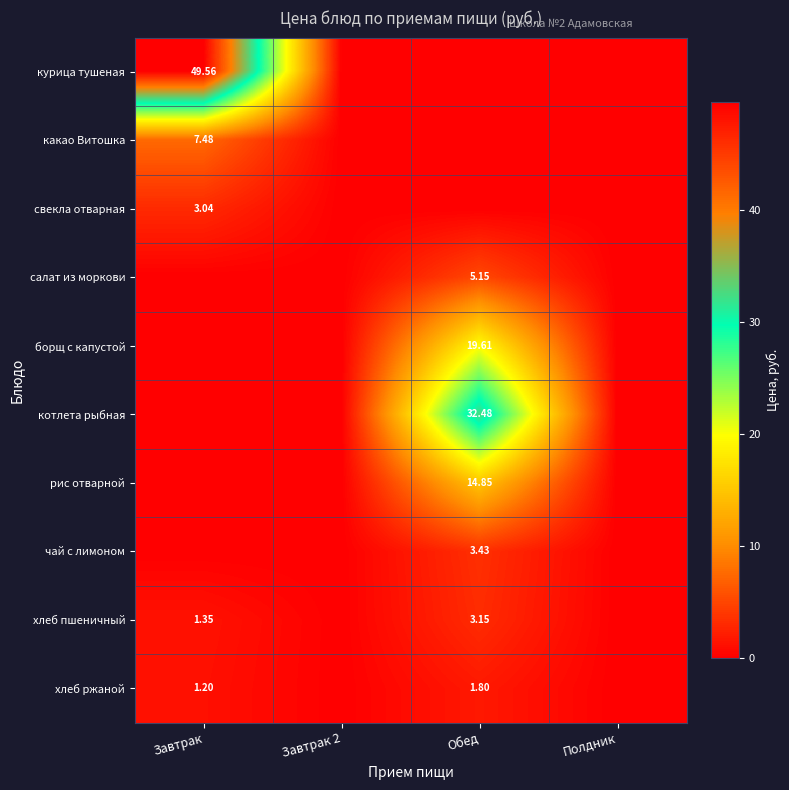

At Полдник, list the series in order from largest to smallest.

курица тушеная, какао Витошка, свекла отварная, салат из моркови, борщ с капустой, котлета рыбная, рис отварной, чай с лимоном, хлеб пшеничный, хлеб ржаной